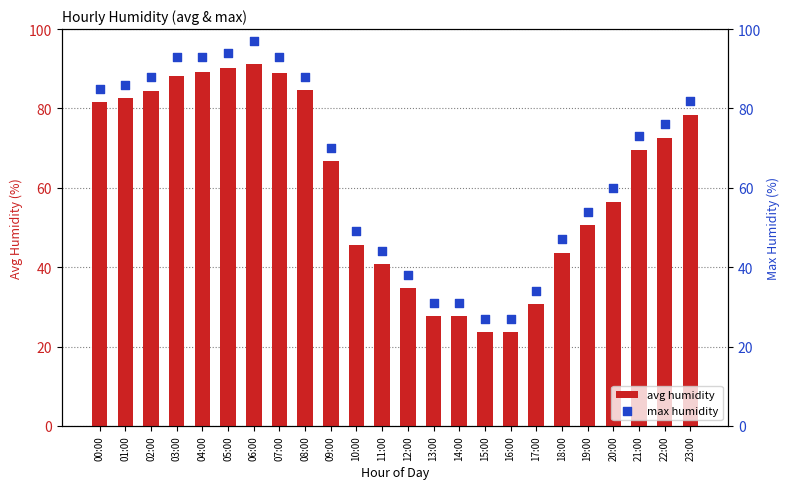

At which category is the sum across all series the highest?

06:00